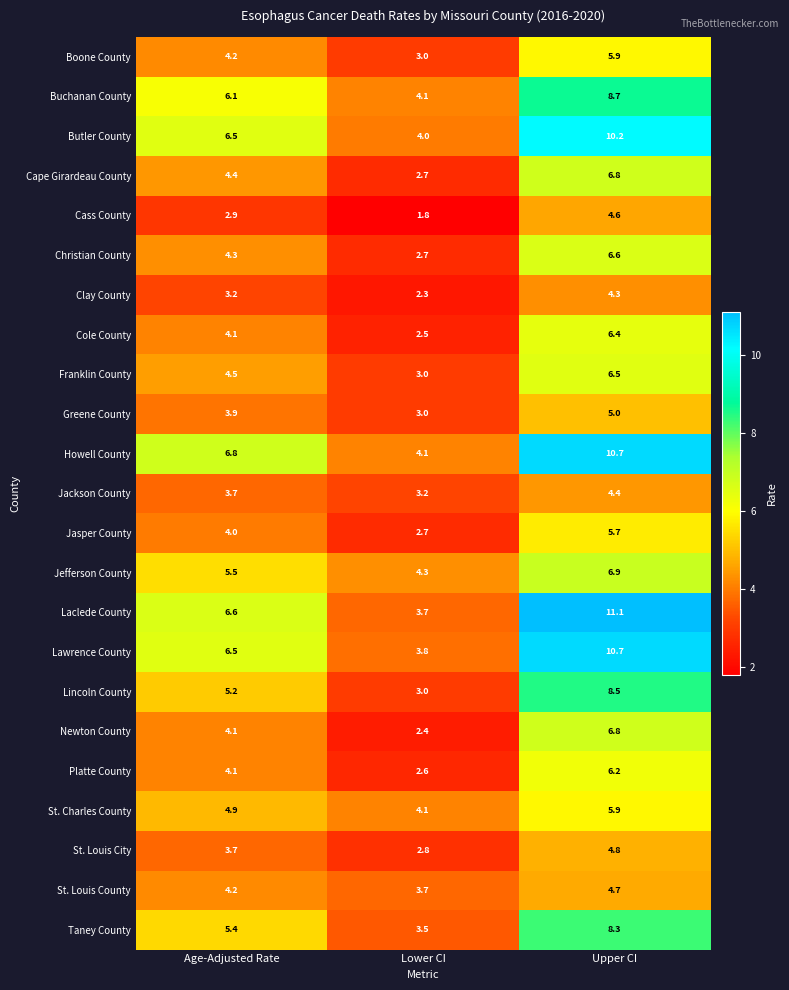

Rank the categories by Christian County value from lowest to highest.

Lower CI, Age-Adjusted Rate, Upper CI